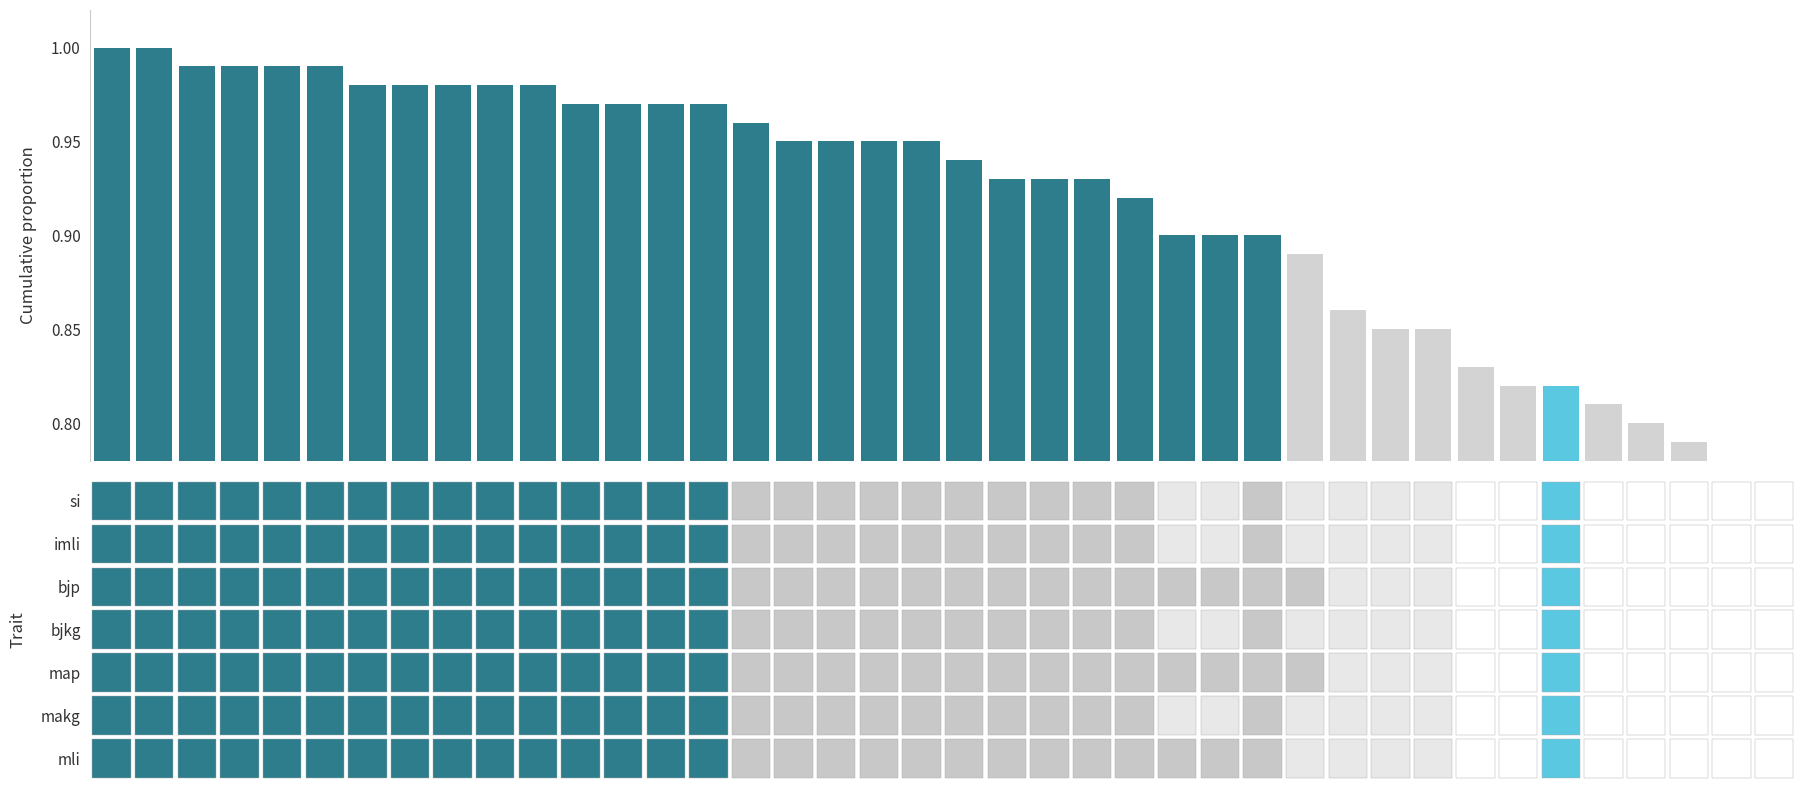

What is the approximate value at 29?

0.9